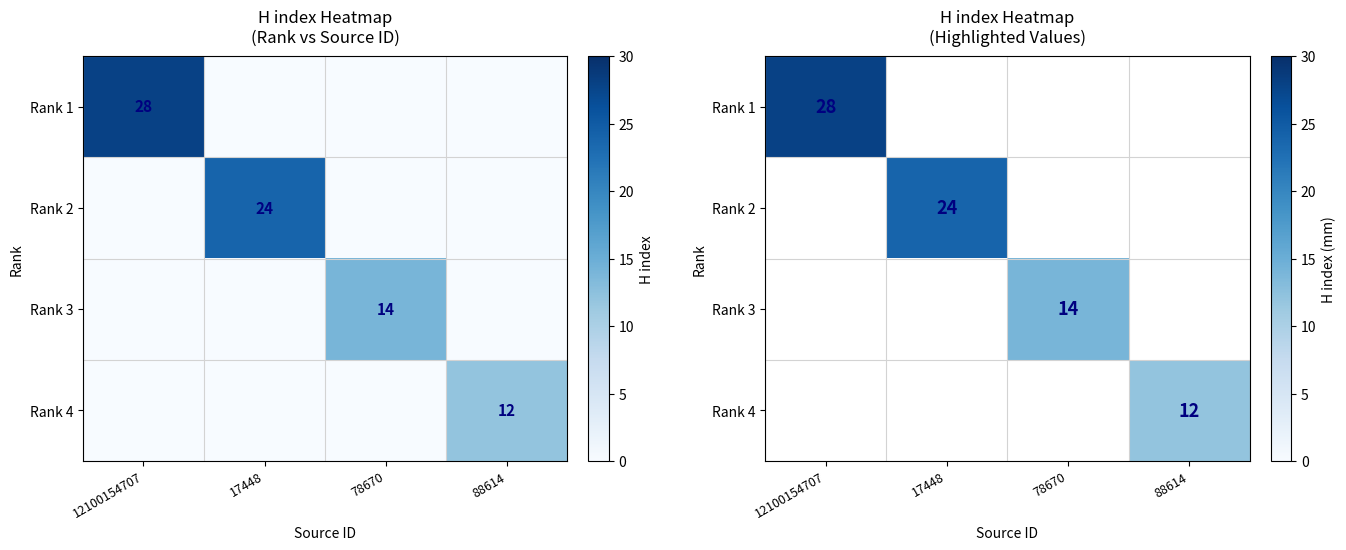

Rank the series at 88614 from lowest to highest value.

Rank 1, Rank 2, Rank 3, Rank 4